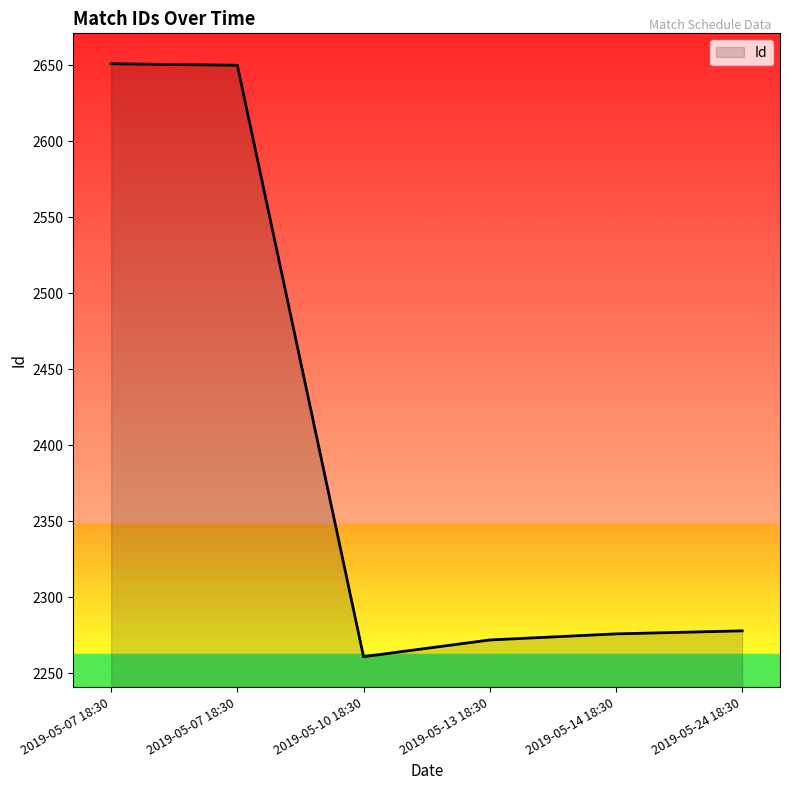

How many categories are shown in the chart?

6